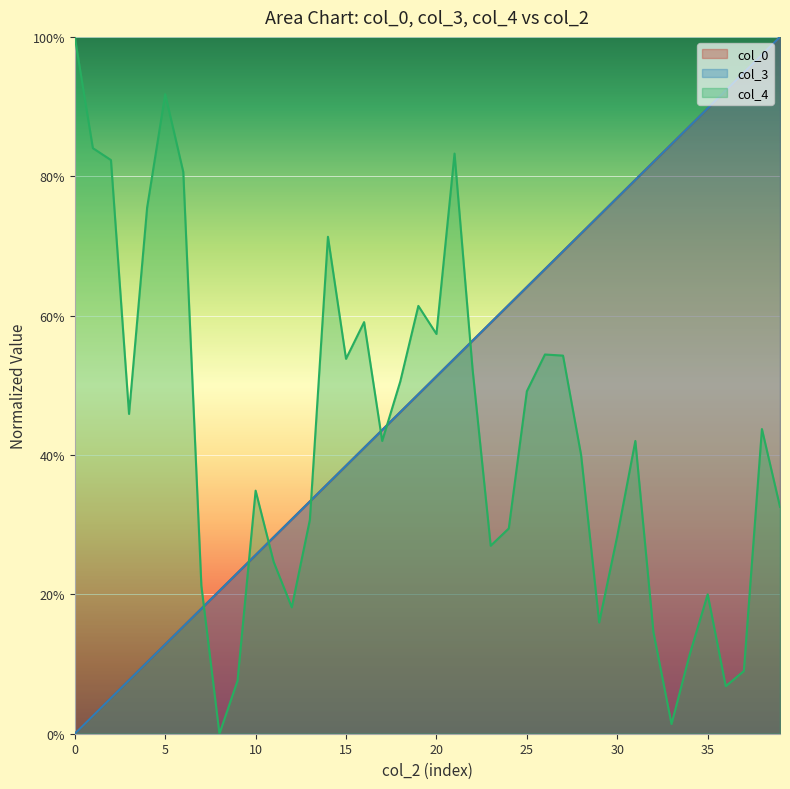

What is the average value of the col_0 series?

0.5